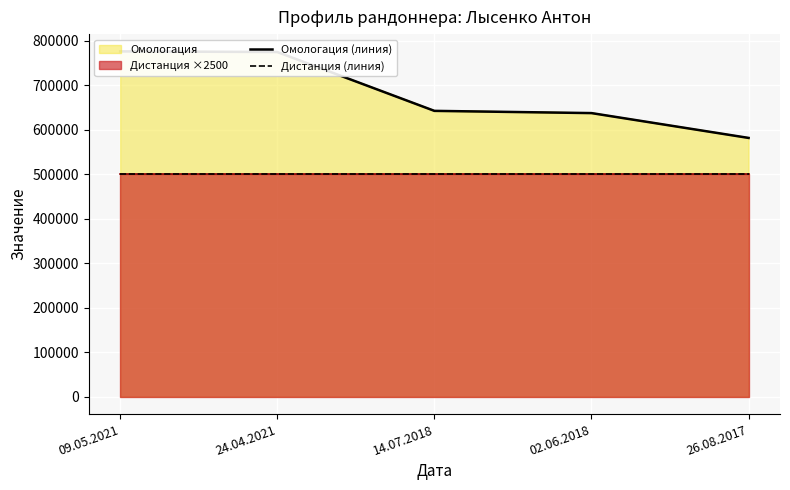

True or false: Омологация (линия) and Дистанция (линия) intersect in this chart.

False